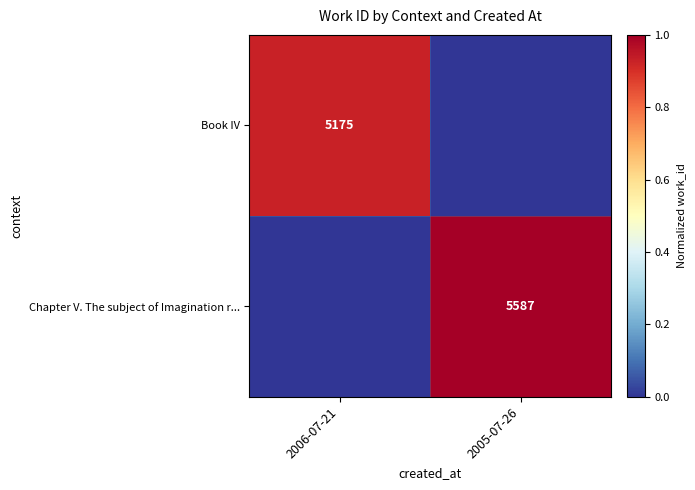

The value of Chapter V. The subject of Imagination r... at 2005-07-26 is 5587. True or false?

True